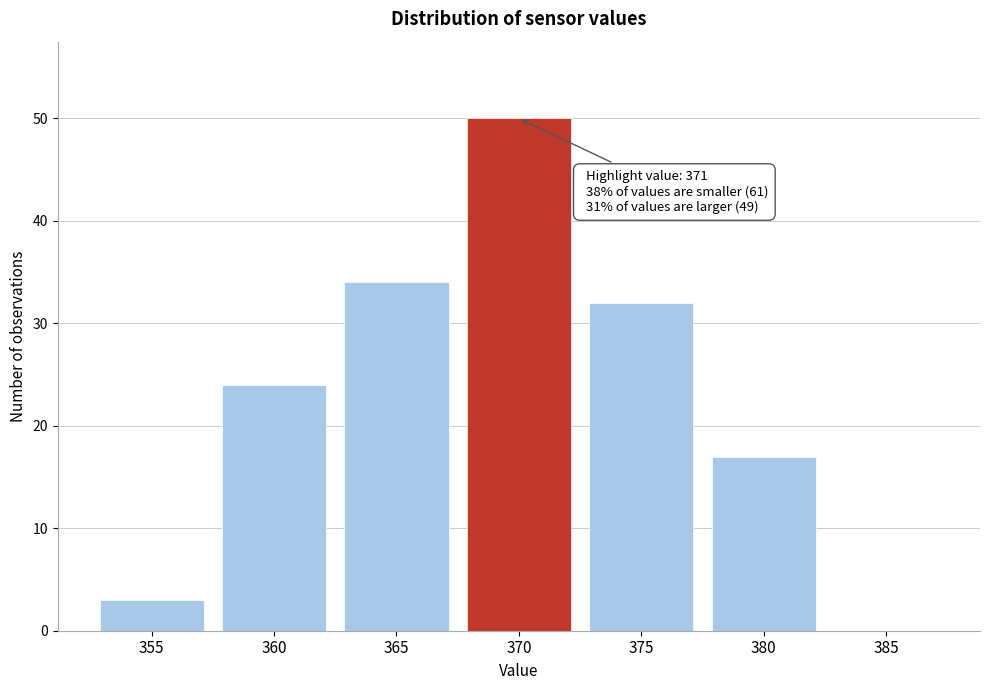

Reading left to right, extract all data points from this chart.

355=3	360=24	365=34	370=50	375=32	380=17	385=0